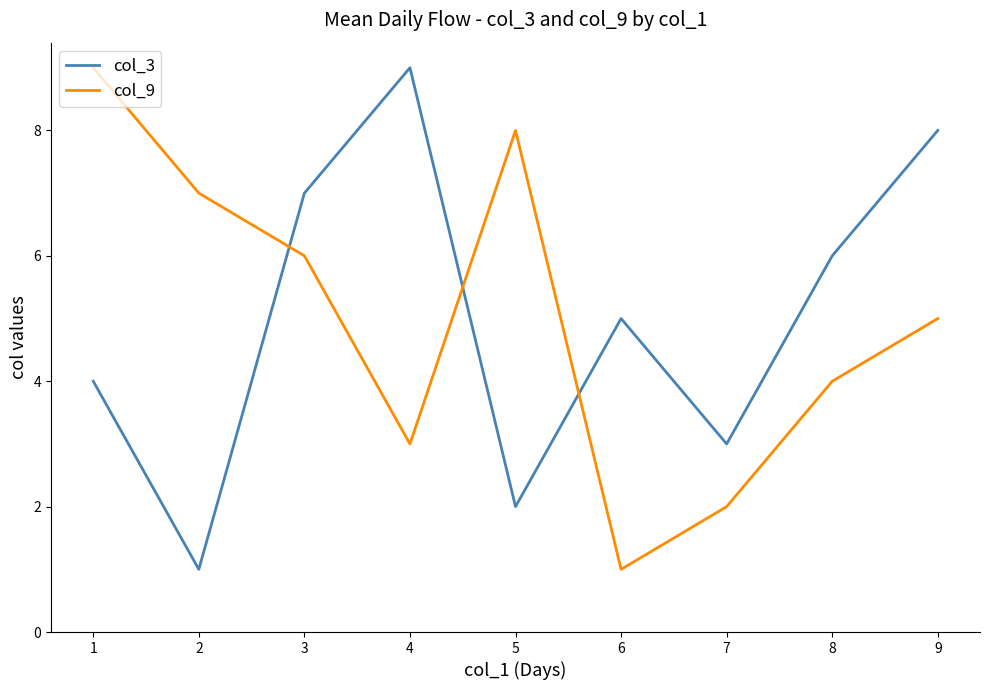

How many col_9 values are between 3 and 7?

5